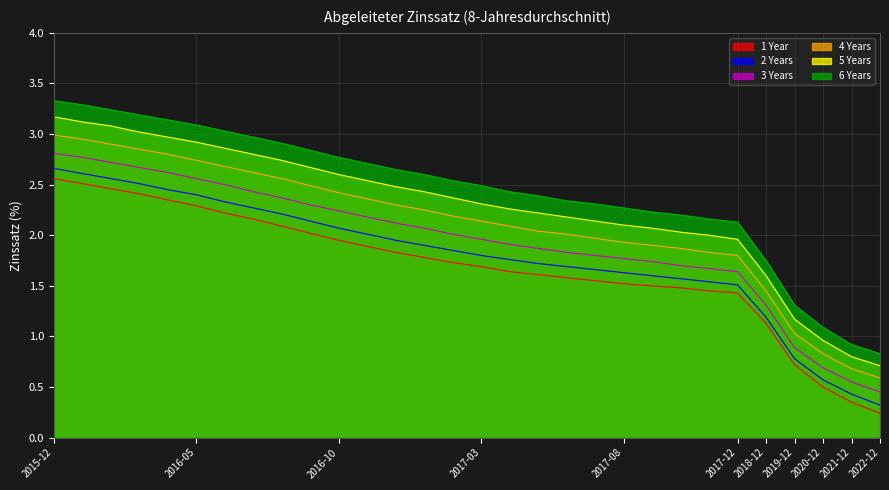

How many lines are shown in the chart?

6